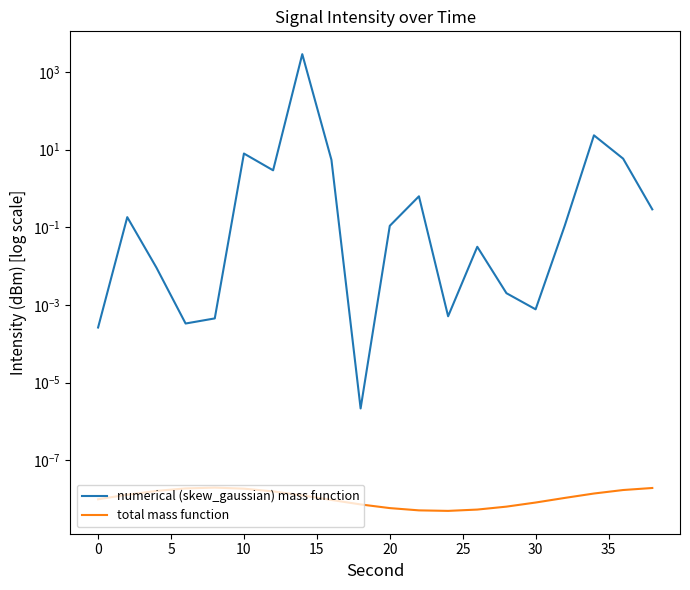

How many total mass function values are between 0 and 1?

20